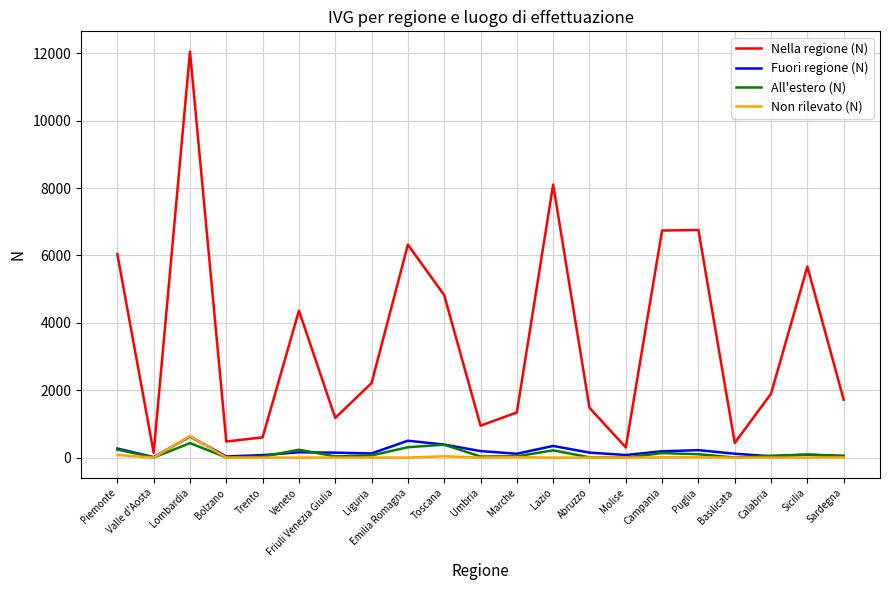

True or false: Fuori regione (N) and Nella regione (N) cross at least once.

False